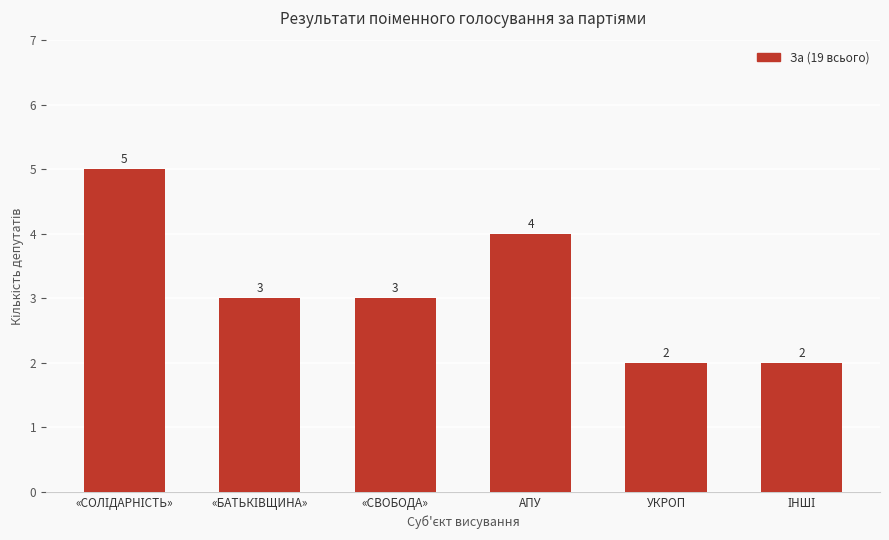

Which has a higher value, АПУ or «СВОБОДА»?

АПУ